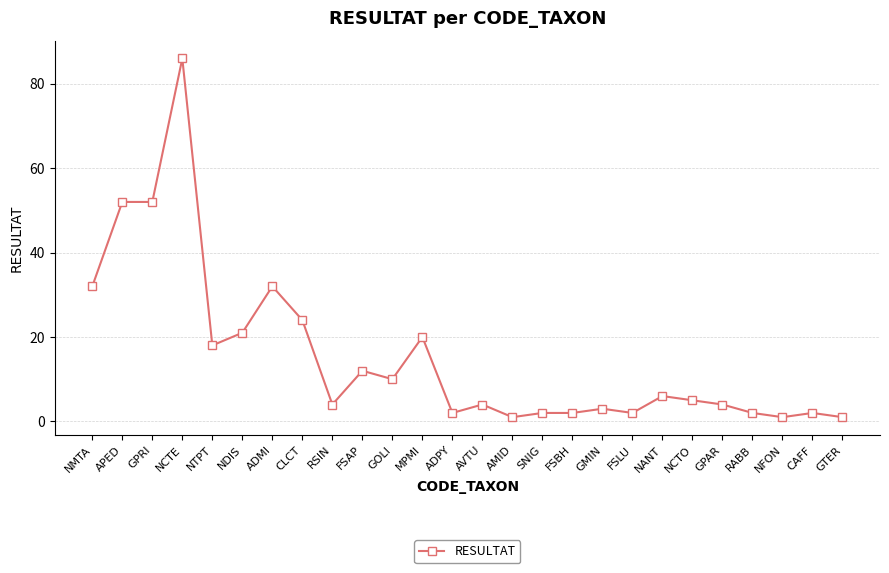

Reading left to right, what are all the values shown in this chart?

32	52	52	86	18	21	32	24	4	12	10	20	2	4	1	2	2	3	2	6	5	4	2	1	2	1